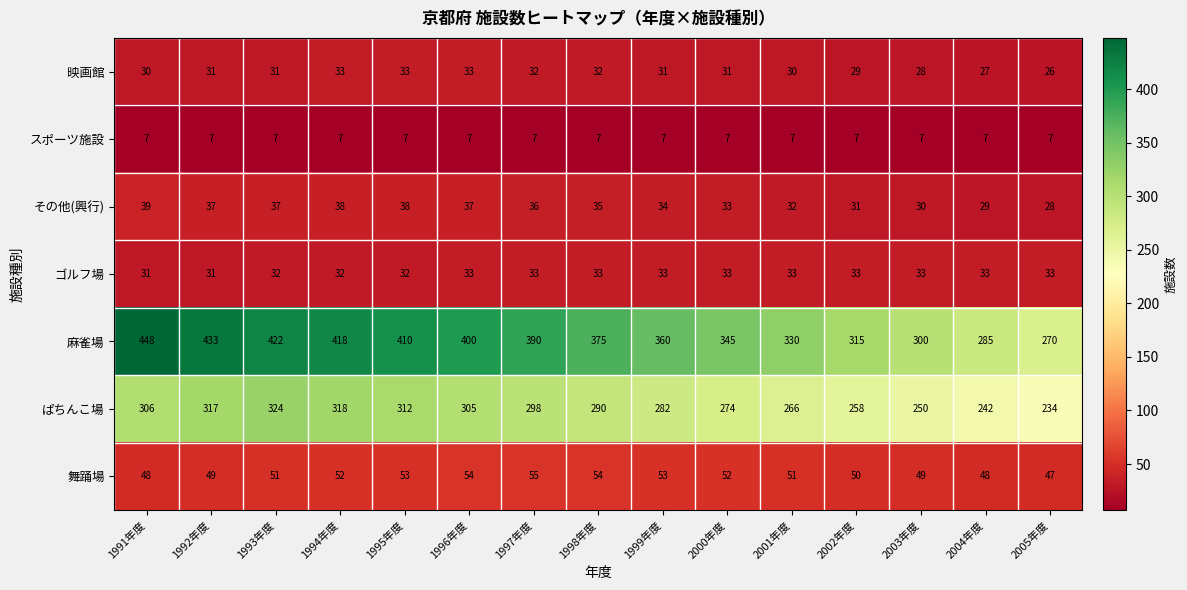

Rank the series at 1997年度 from highest to lowest value.

麻雀場, ぱちんこ場, 舞踊場, その他(興行), ゴルフ場, 映画館, スポーツ施設